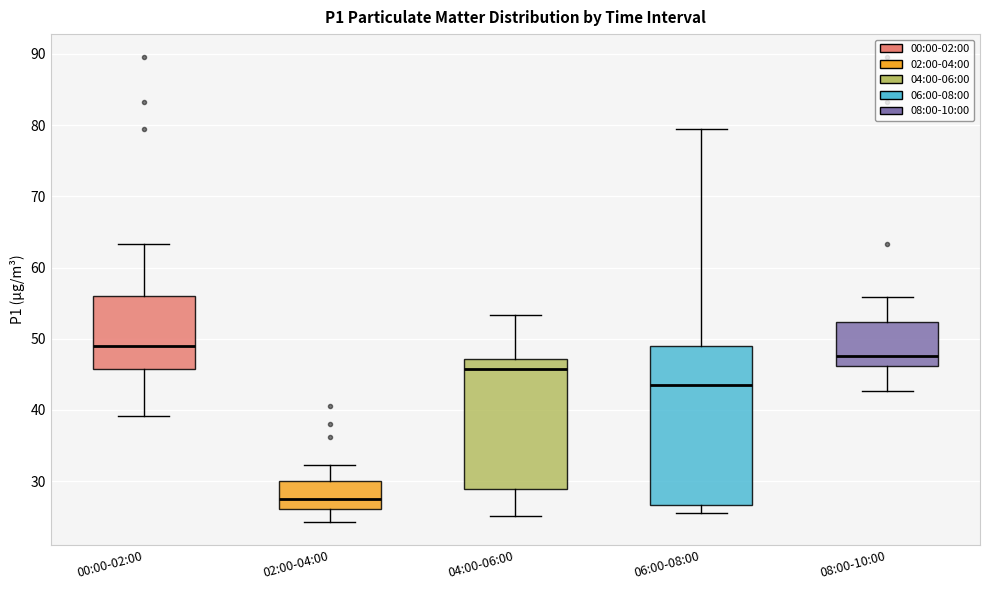

Where does the upper whisker of the box for 00:00-02:00 end on the y-axis? The values are not printed on the chart, so give them approximately, as read against the axis.

63